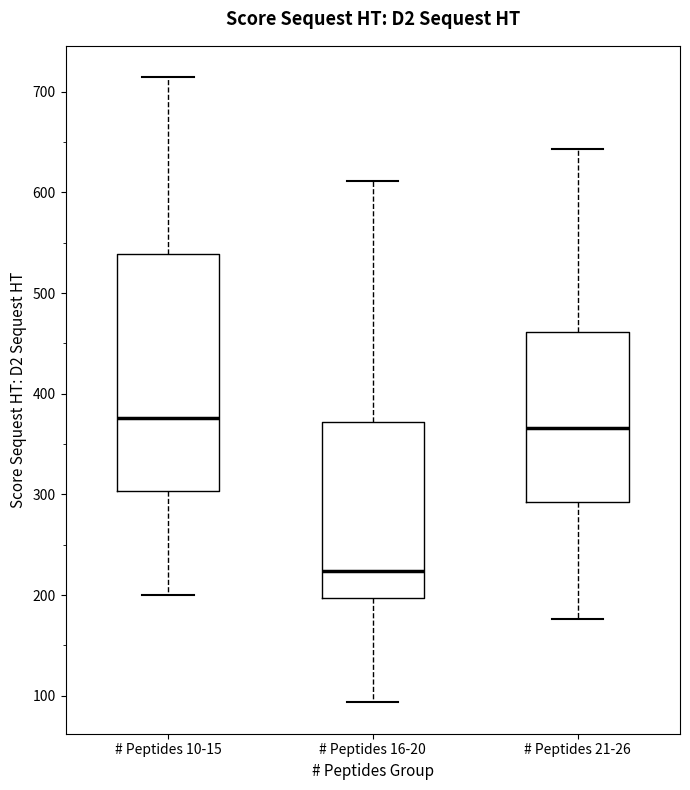

Where is the lower edge of the box for # Peptides 10-15 on the y-axis? The values are not printed on the chart, so give them approximately, as read against the axis.

300